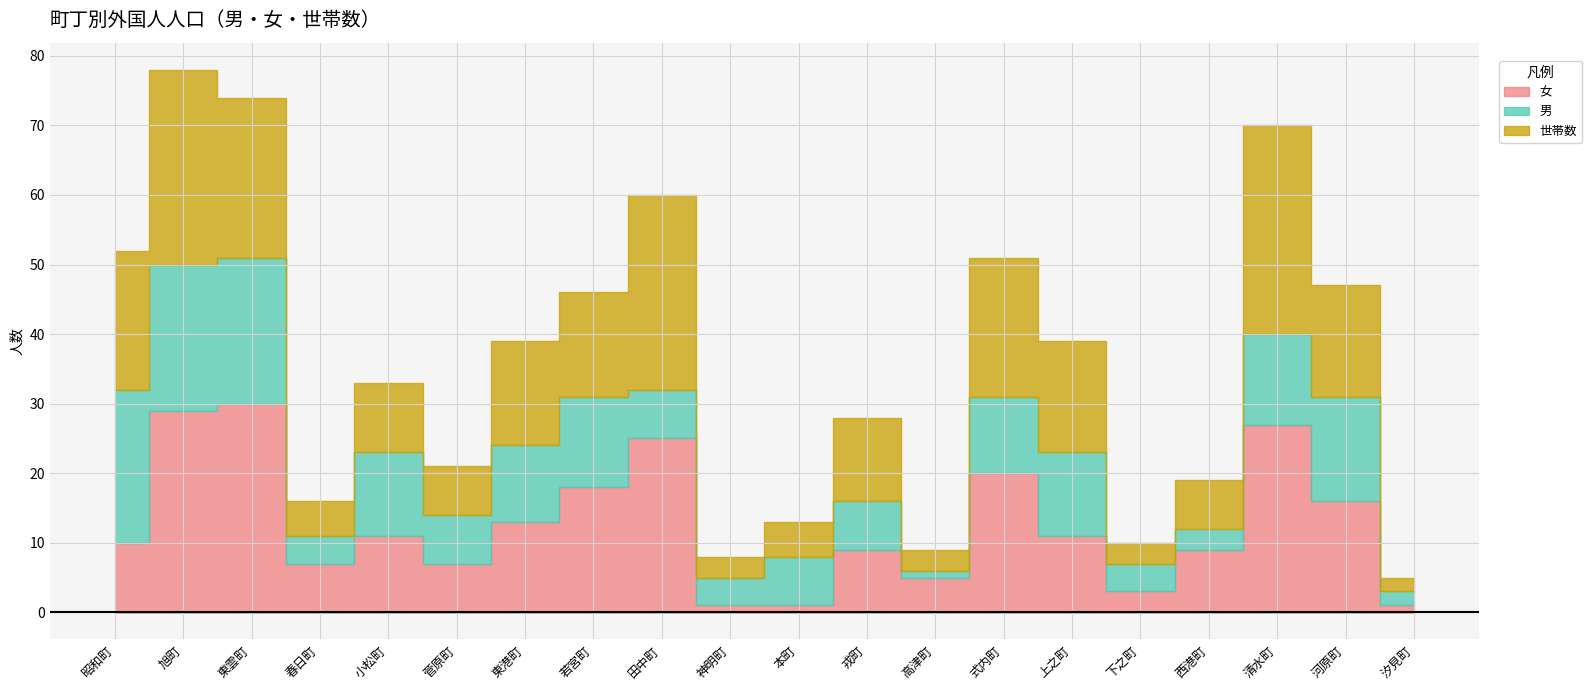

Reading left to right, what are all the values shown in this chart?

女: 10	29	30	7	11	7	13	18	25	1	1	9	5	20	11	3	9	27	16	1
男: 22	21	21	4	12	7	11	13	7	4	7	7	1	11	12	4	3	13	15	2
世帯数: 20	28	23	5	10	7	15	15	28	3	5	12	3	20	16	3	7	30	16	2